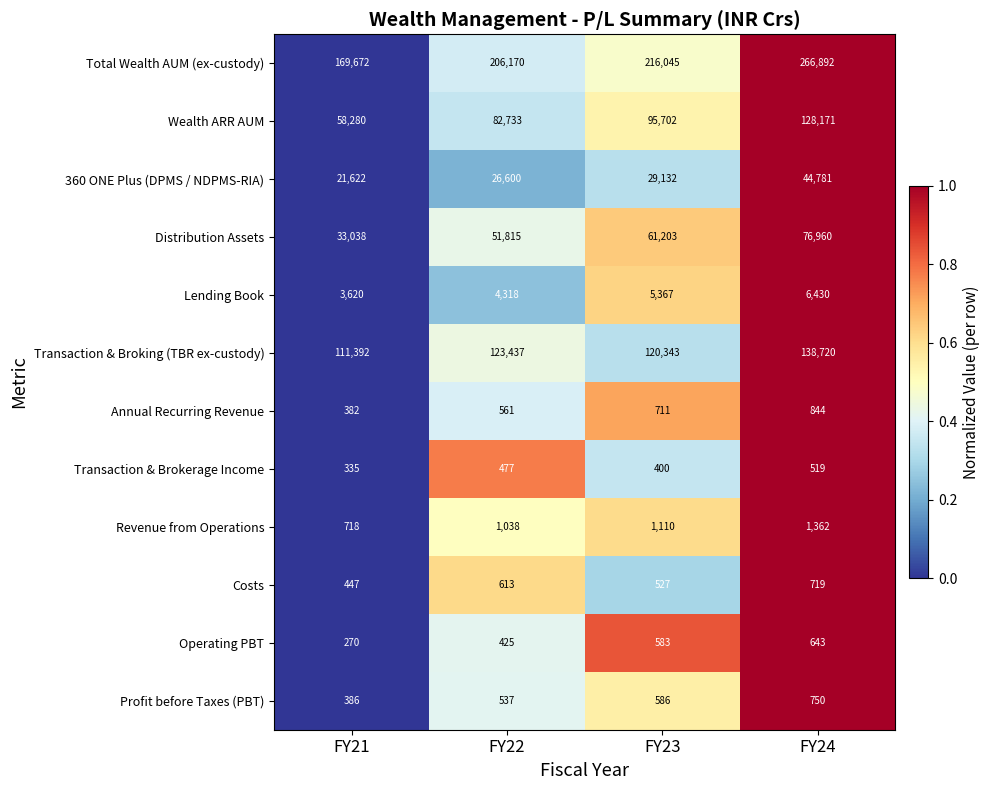

What is the maximum value for 360 ONE Plus (DPMS / NDPMS-RIA)?

44781